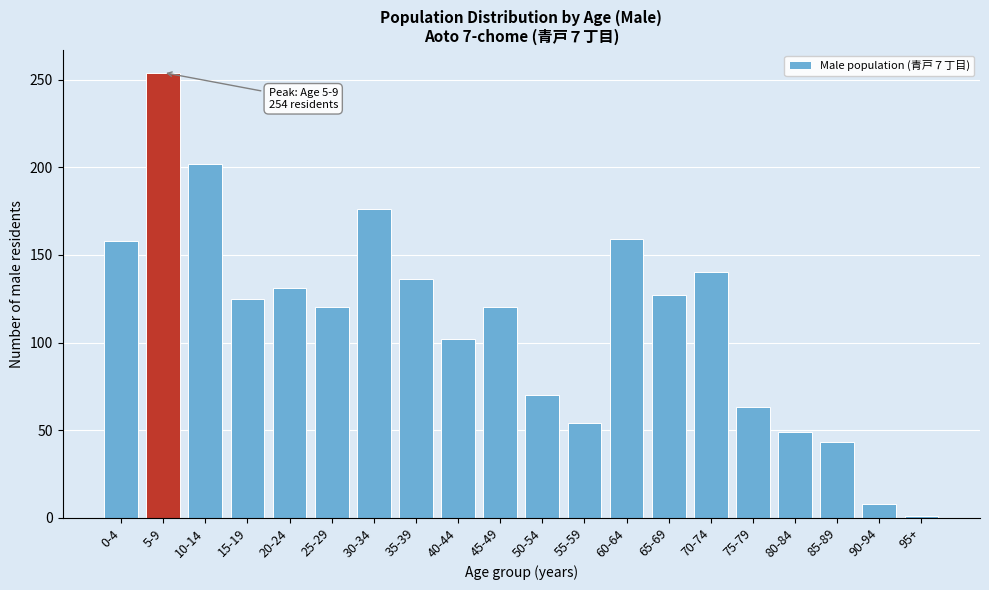

What is the change in value from 5-9 to 85-89?

-211